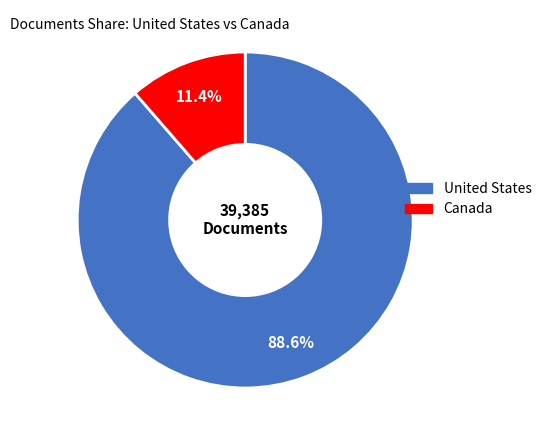

What percentage do Canada and United States together represent?

100.0%